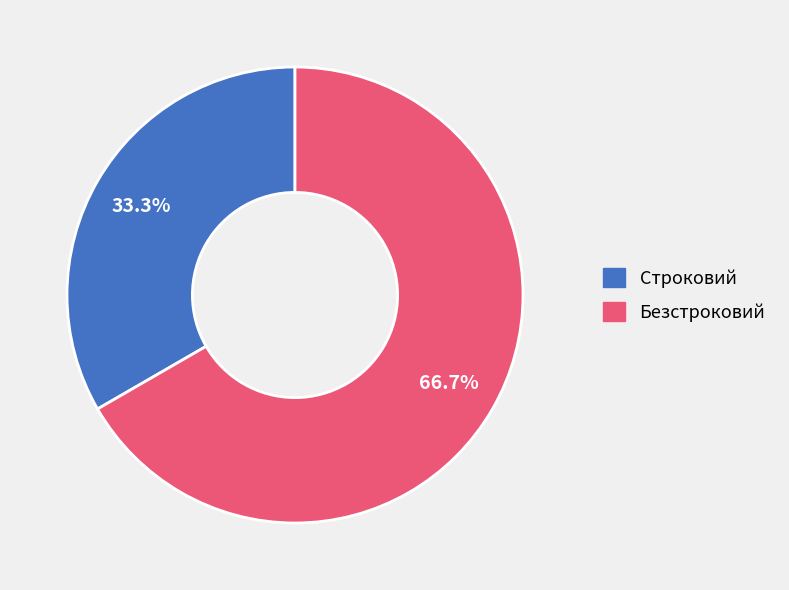

Count the number of slices in the pie.

2